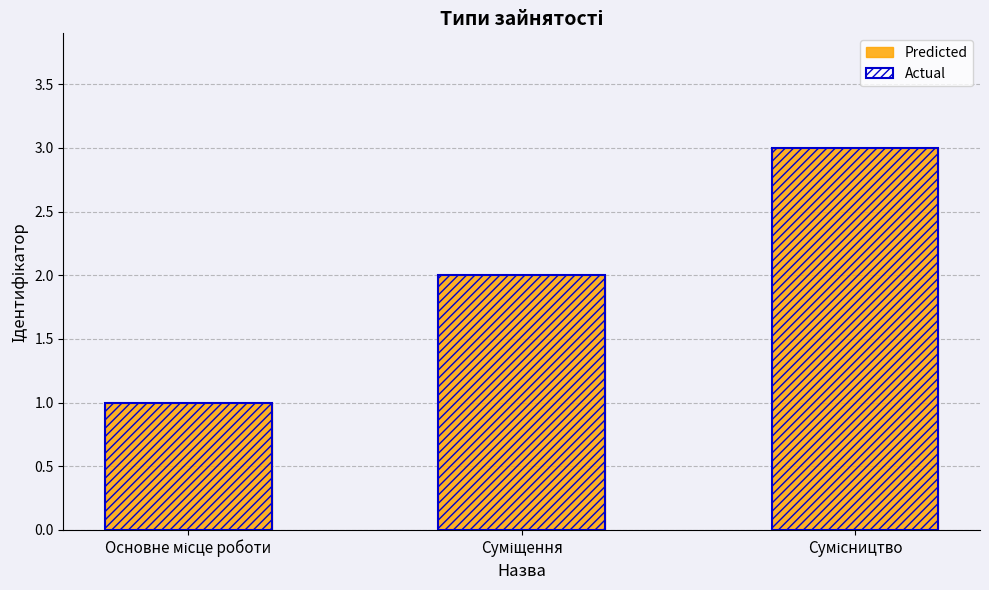

Is the value of Actual at Суміщення greater than the value of Predicted at Основне місце роботи?

Yes